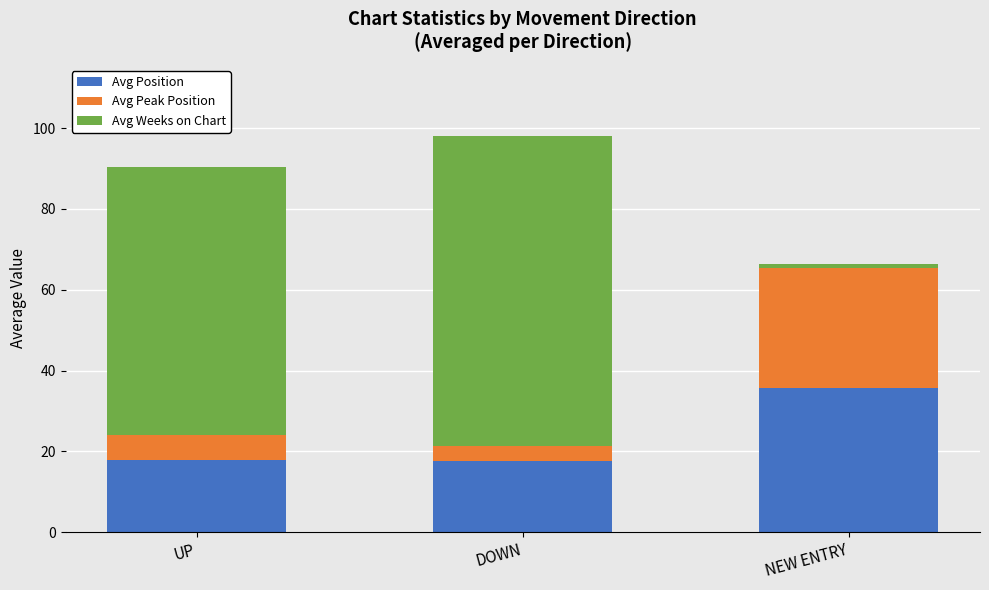

What is the difference between the maximum and minimum values in the Avg Position series?

18.0